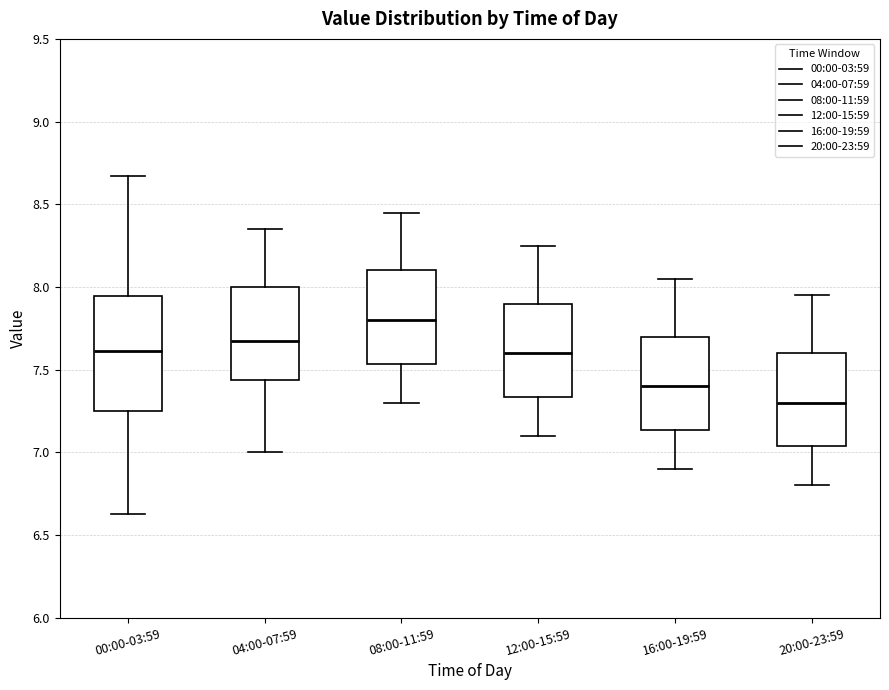

Comparing the boxes themselves (not the whiskers), which one is the tallest?

00:00-03:59